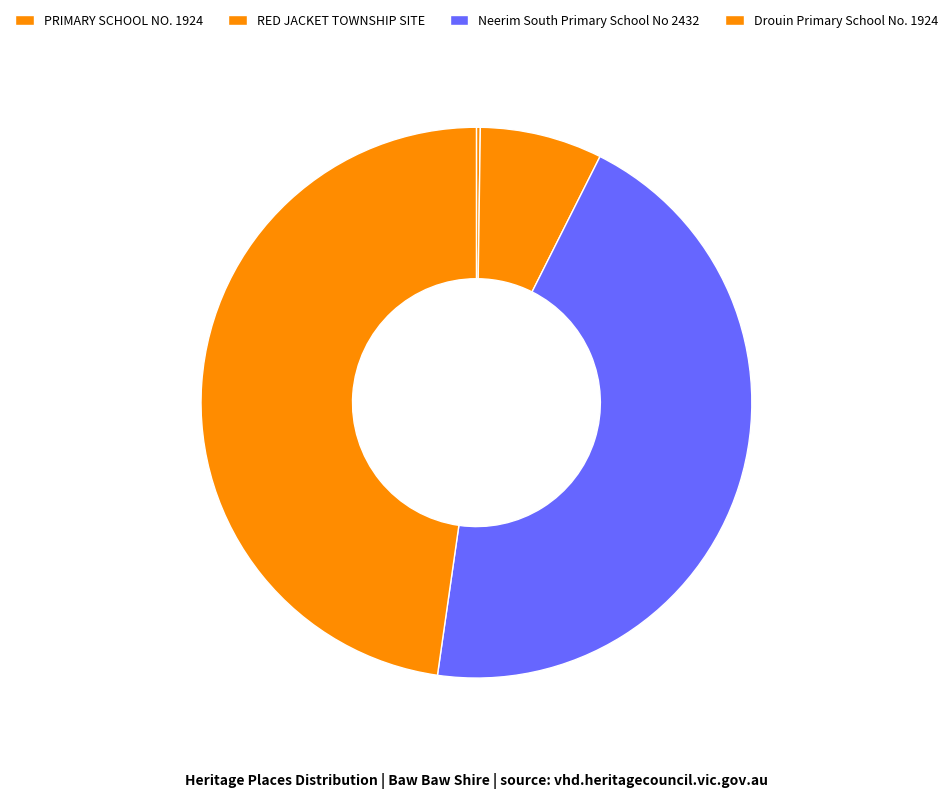

The Neerim South Primary School No 2432 slice represents 31% of the pie. True or false?

False